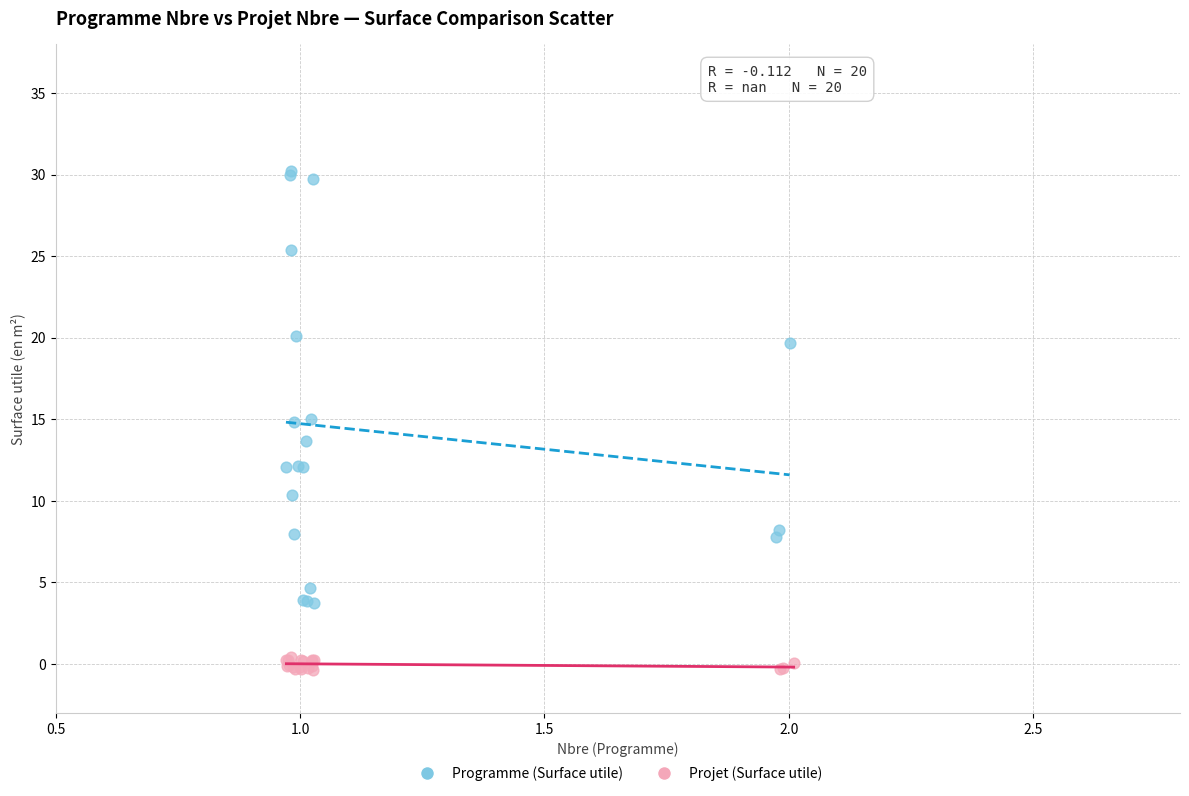

Which series reaches the maximum Y coordinate?

Programme (Surface utile)